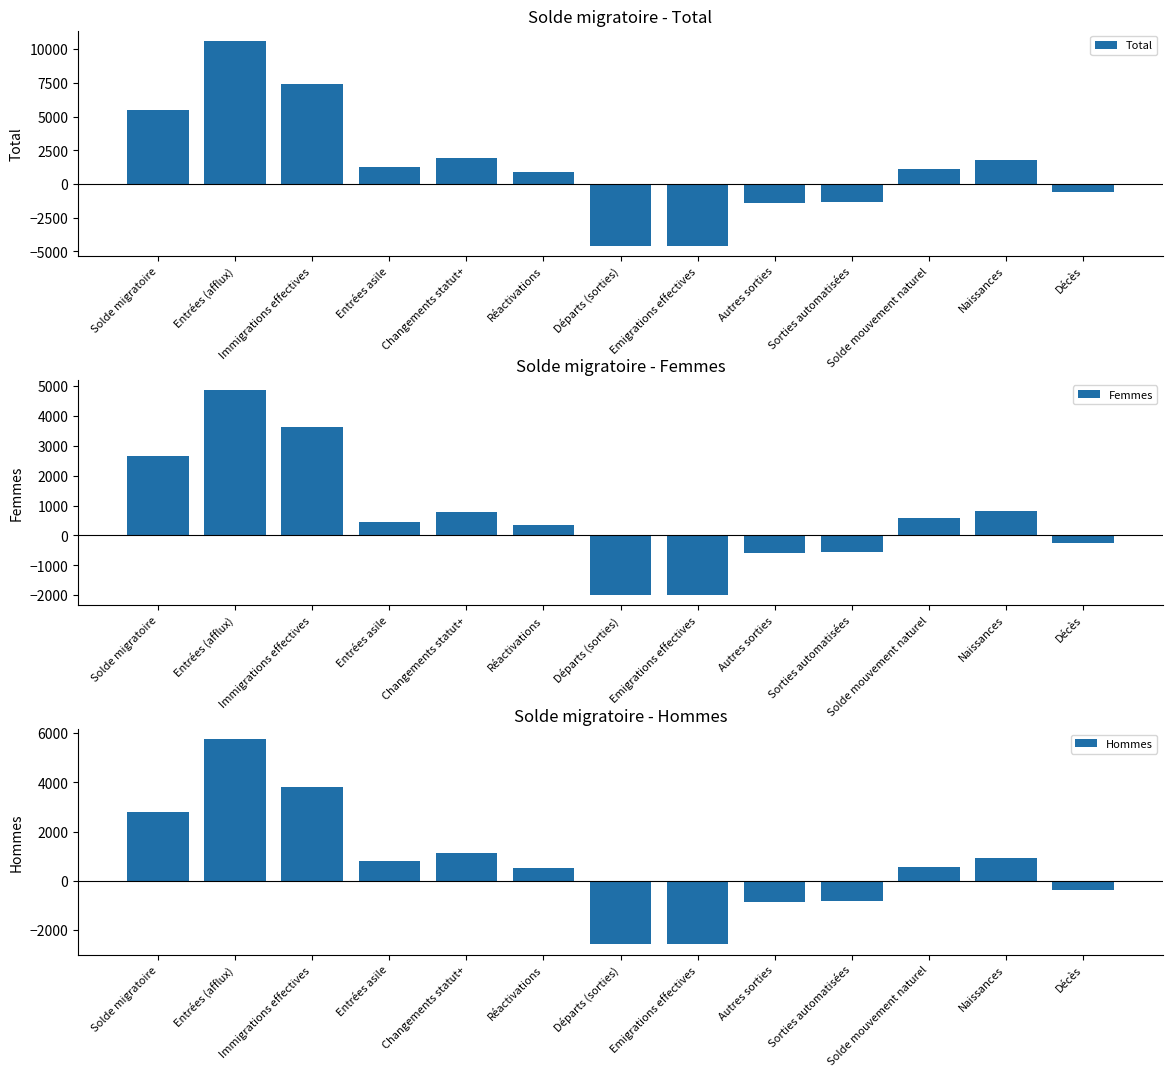

What is the spread (max minus min) of values at Naissances?

940